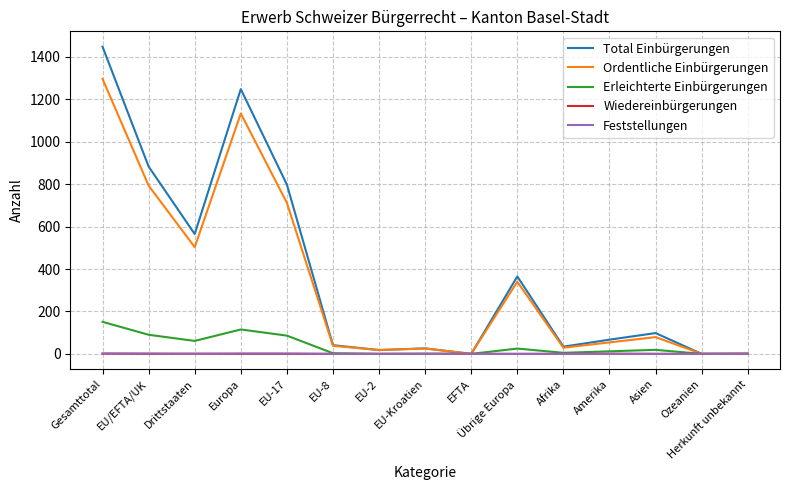

Is the value of Erleichterte Einbürgerungen at EU-8 greater than the value of Ordentliche Einbürgerungen at EU-17?

No